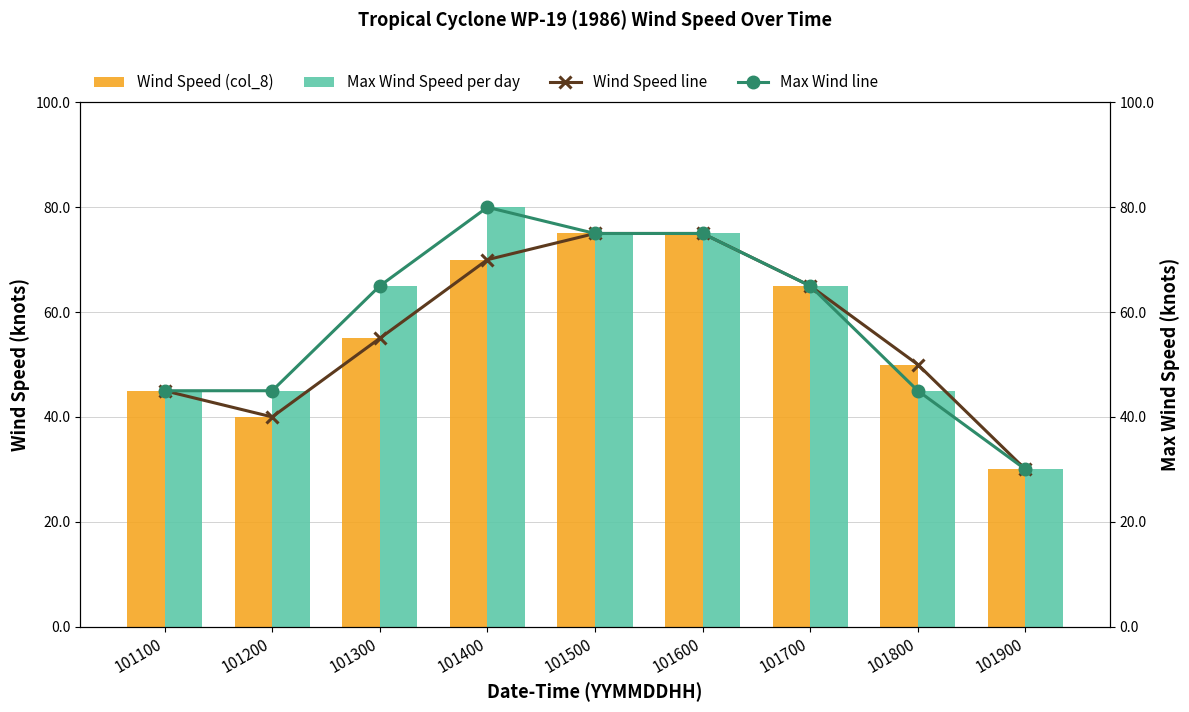

What is the sum of the Wind Speed line values at 101700 and 101300?

120